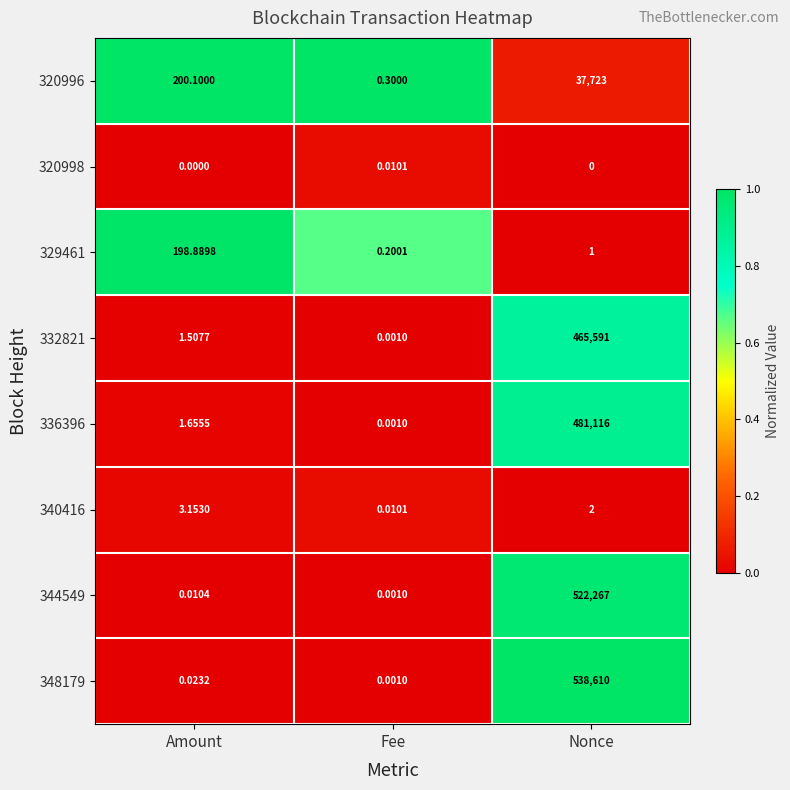

At which label is 340416 closest to 1?

Fee